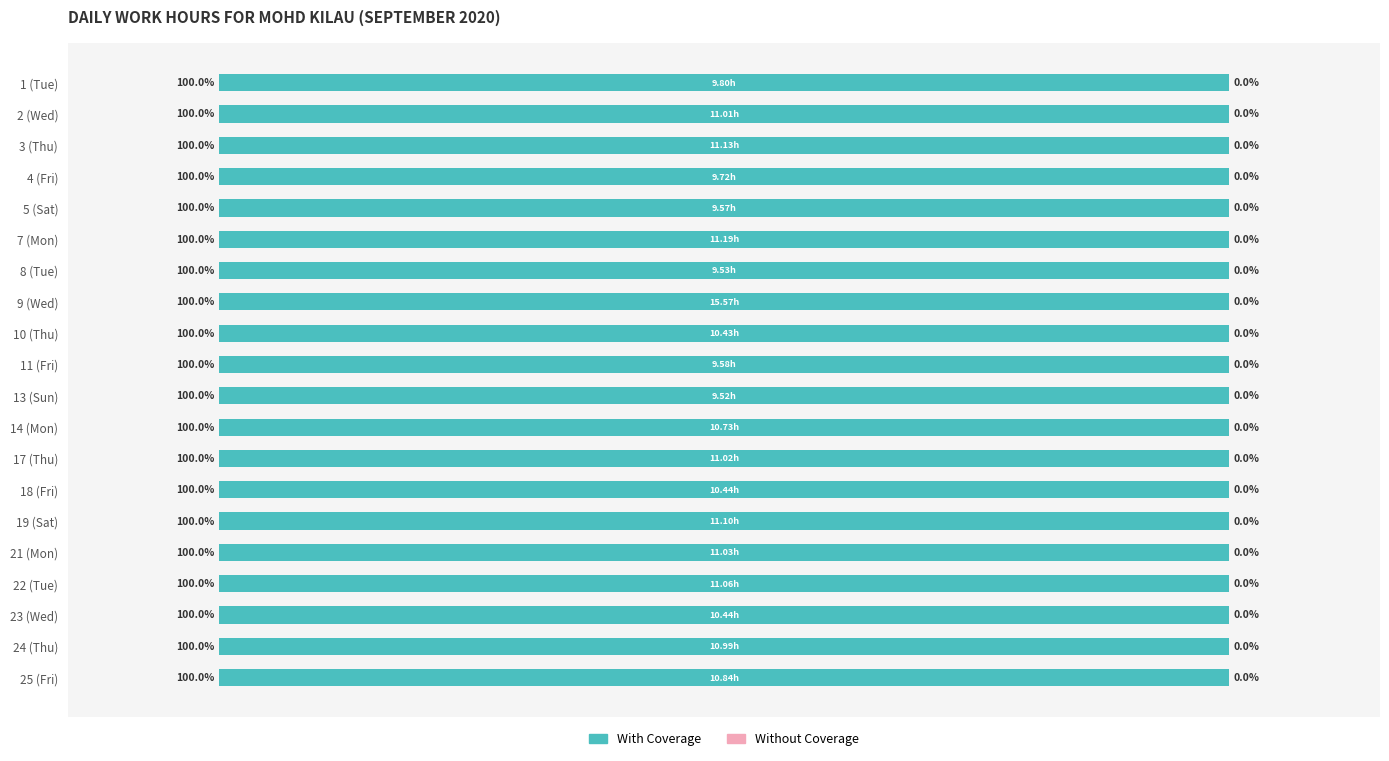

Between 7 (Mon) and 19 (Sat), which series saw the biggest shift?

With Coverage